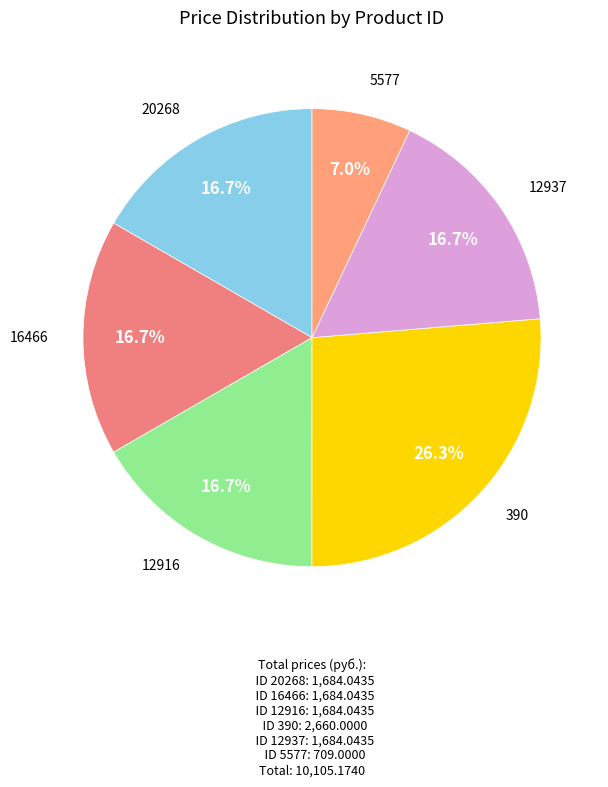

To the nearest percent, what is the difference between the largest and smallest slice percentages?

19%